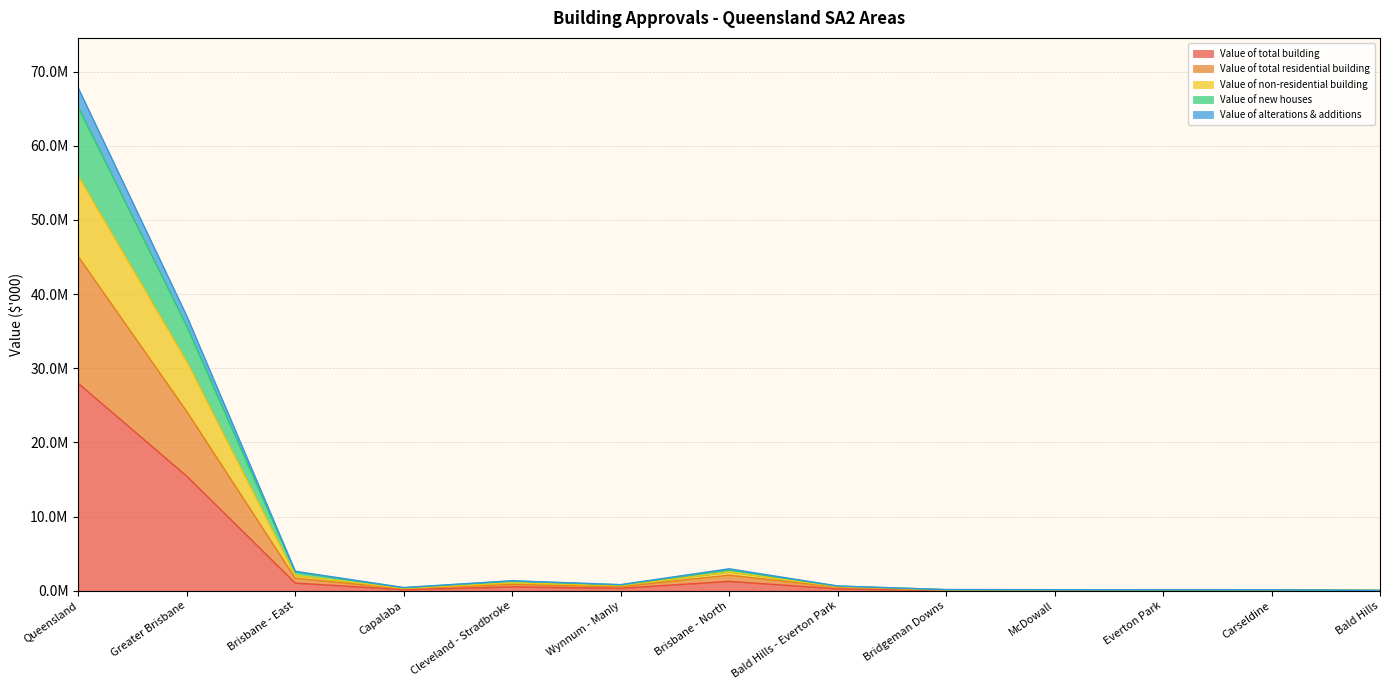

Rank the series at Carseldine from highest to lowest value.

Value of new houses, Value of alterations & additions, Value of non-residential building, Value of total residential building, Value of total building